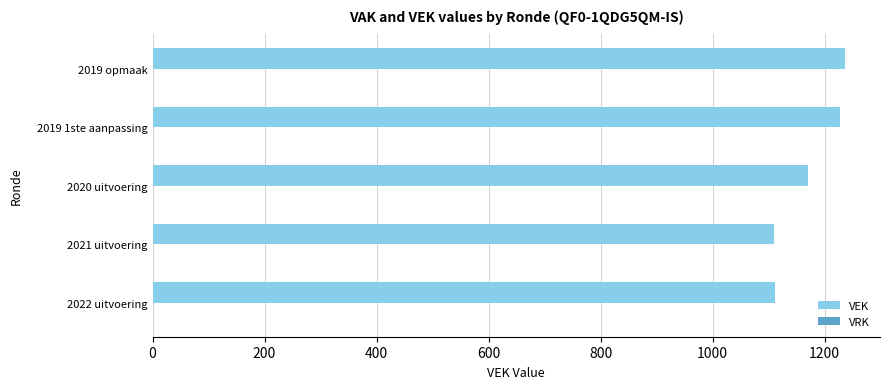

What is the maximum value shown in the chart?

1237